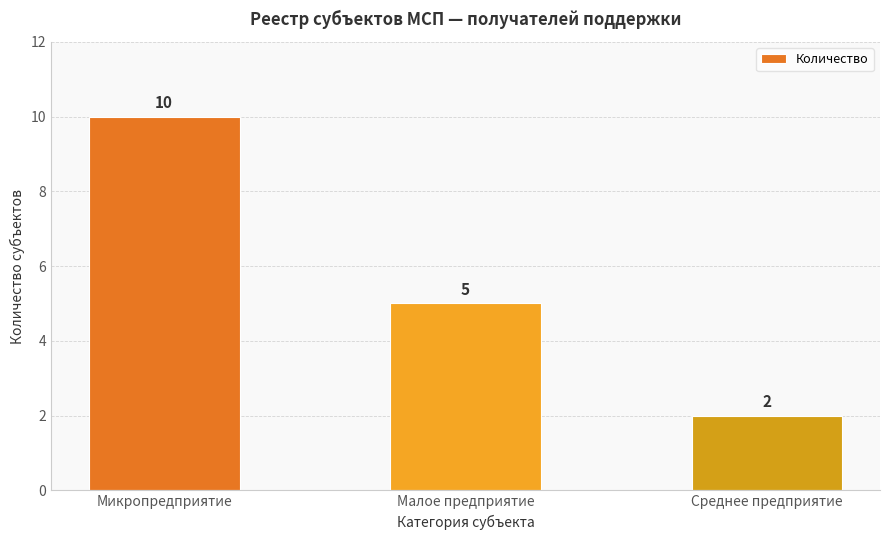

Reading left to right, list all the values displayed in this chart.

10	5	2